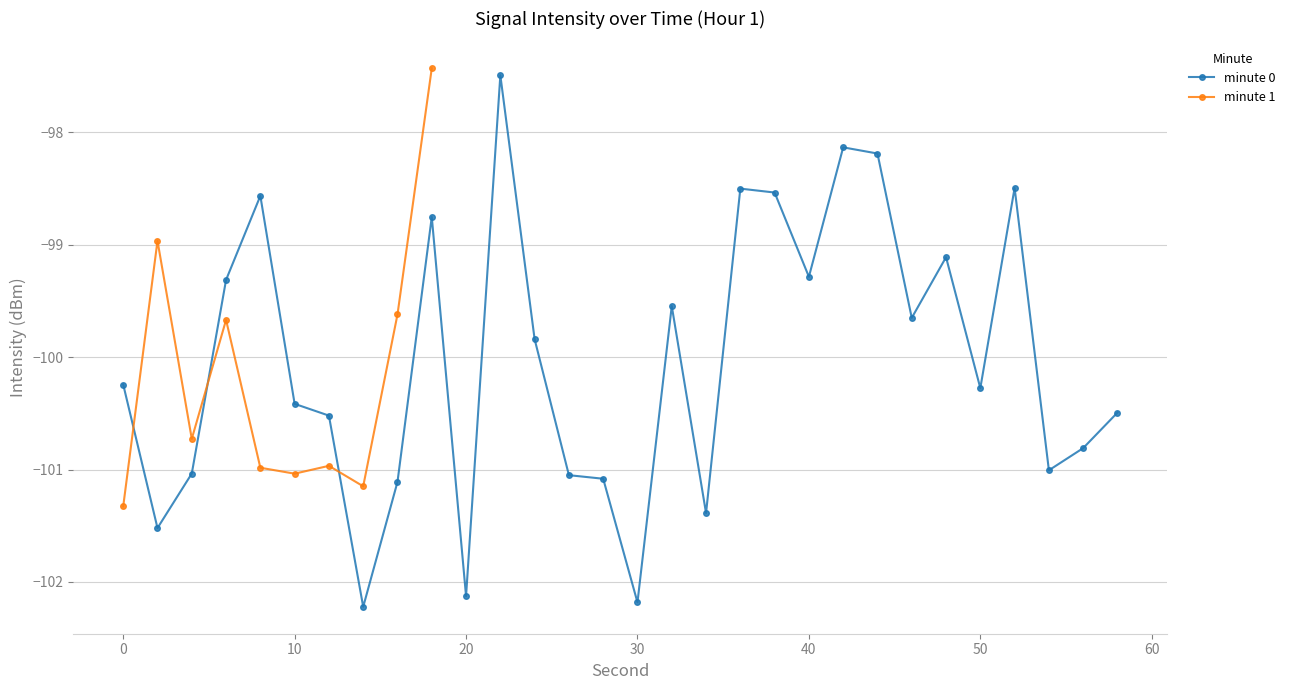

The value at 36 is -98.5. True or false?

True